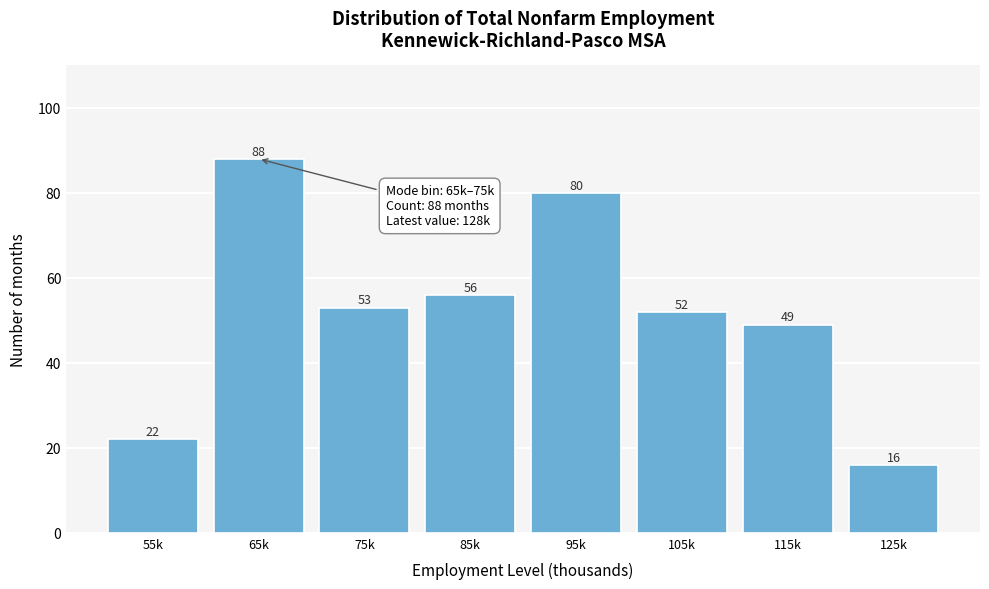

Reading left to right, list all the values displayed in this chart.

55k=22	65k=88	75k=53	85k=56	95k=80	105k=52	115k=49	125k=16